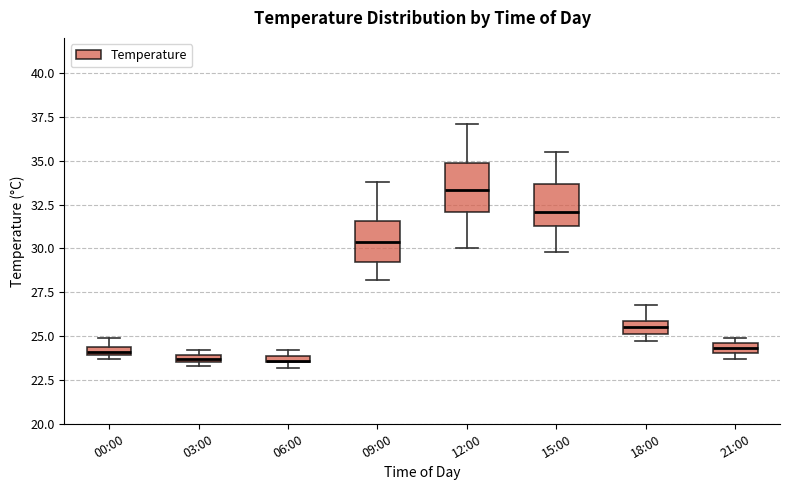

Where is the lower edge of the box for 12:00 on the y-axis? The values are not printed on the chart, so give them approximately, as read against the axis.

32.0